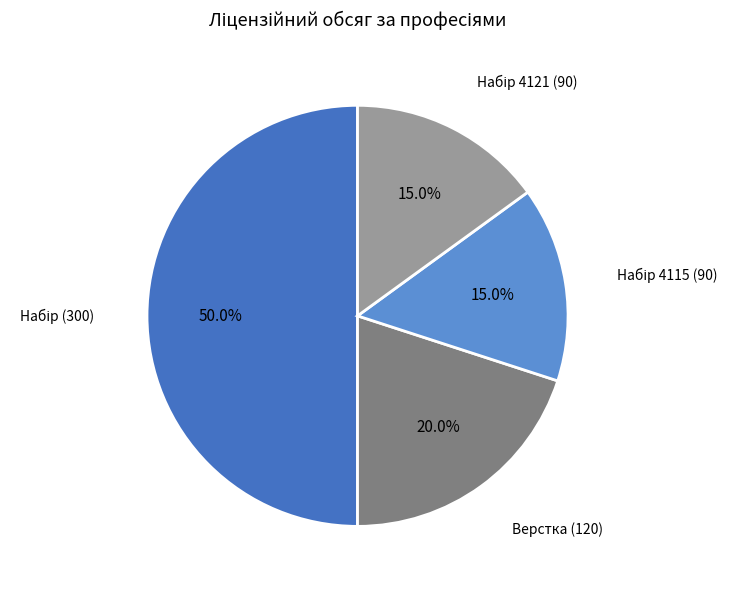

How many slices are in this pie chart?

4